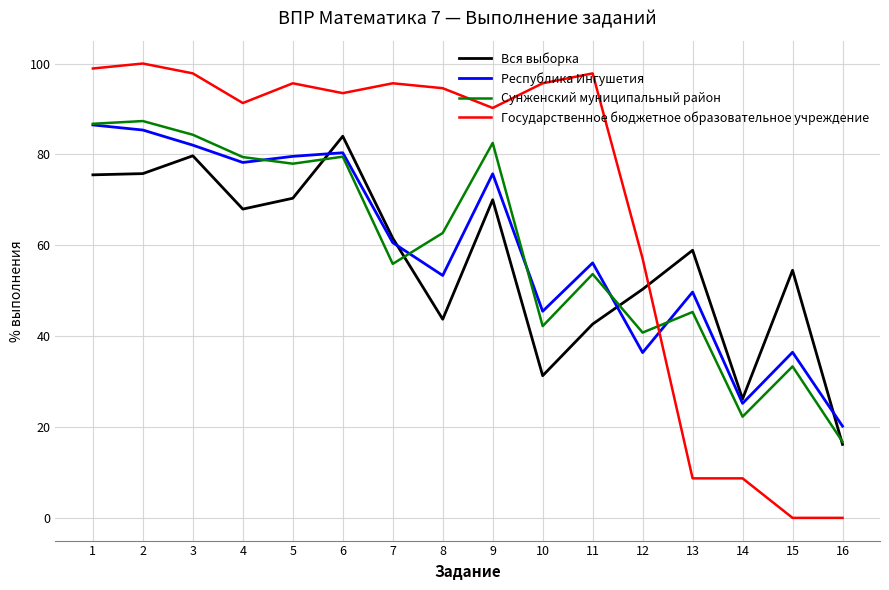

Is the value of Вся выборка at 6 greater than the value of Республика Ингушетия at 4?

Yes